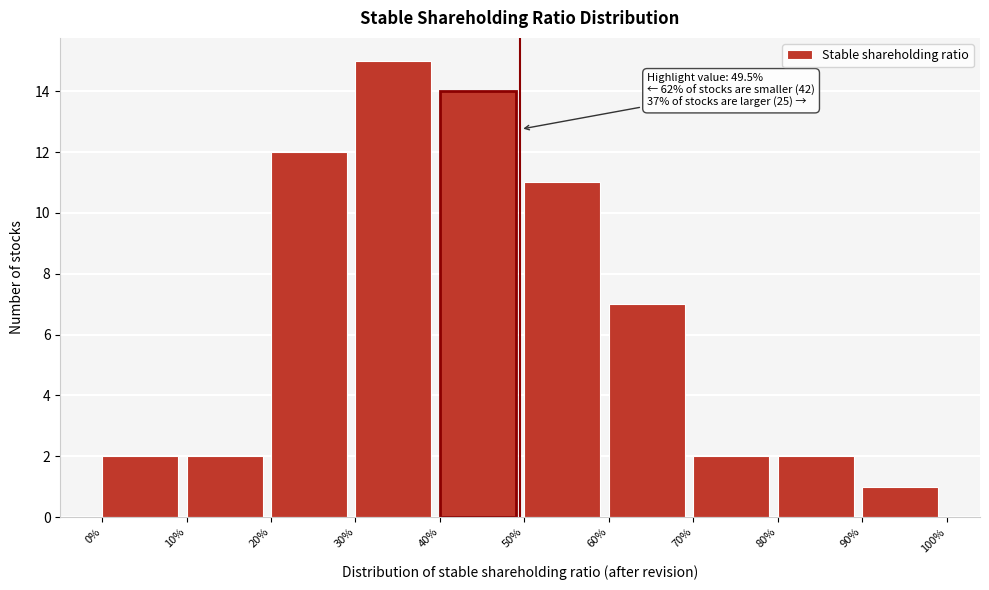

Which range on the x-axis has the tallest bar?

30% to 40%